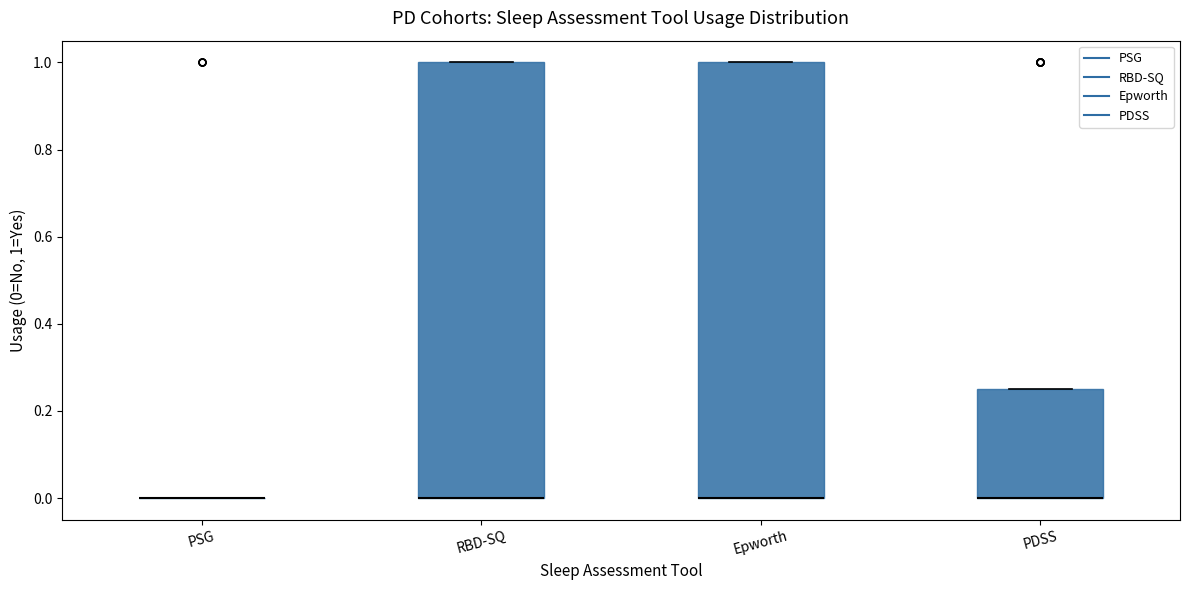

Where is the lower edge of the box for RBD-SQ on the y-axis? The values are not printed on the chart, so give them approximately, as read against the axis.

0.00